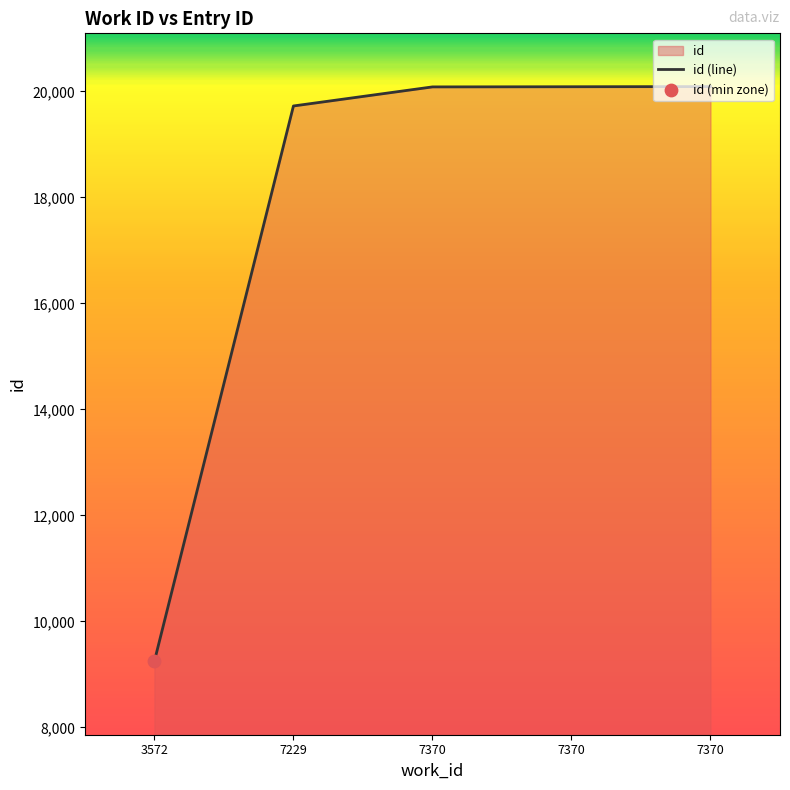

What is the change in value from 7370 to 7370?

+3